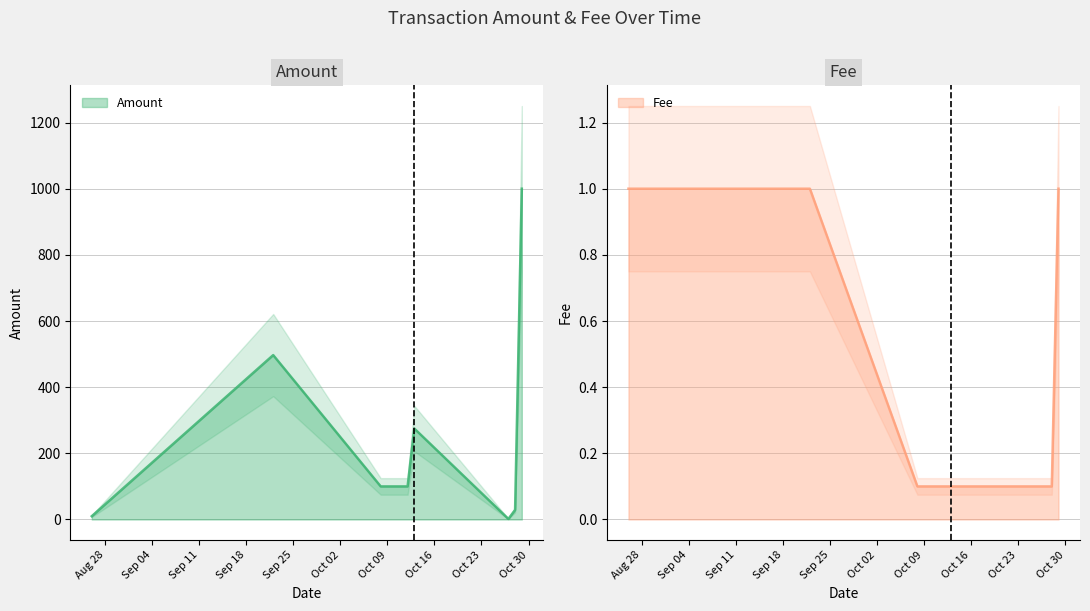

What position from the right is 2018-10-12?

4